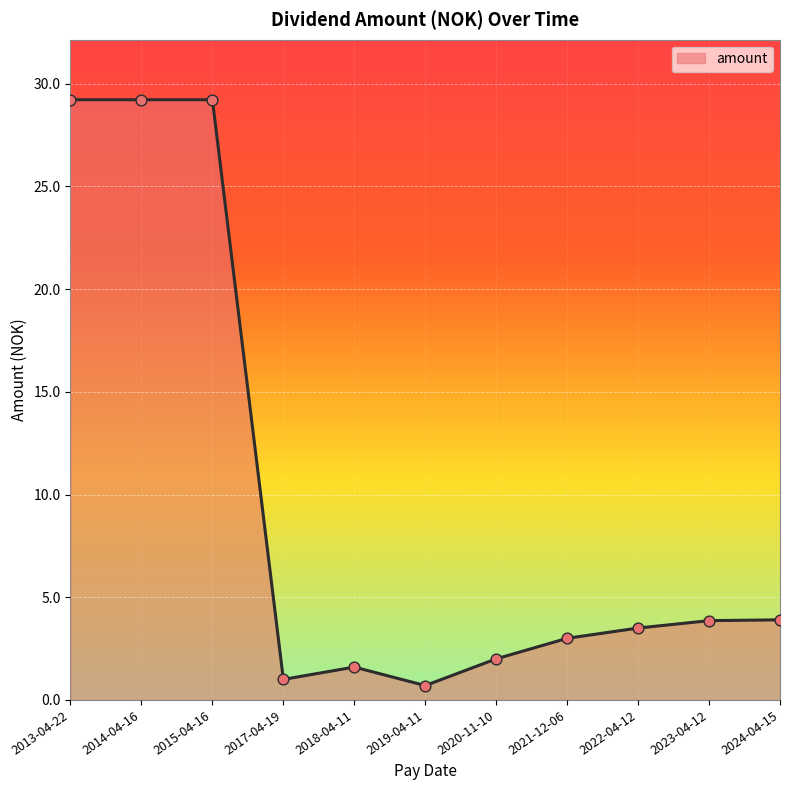

Which has a higher value, 2022-04-12 or 2017-04-19?

2022-04-12